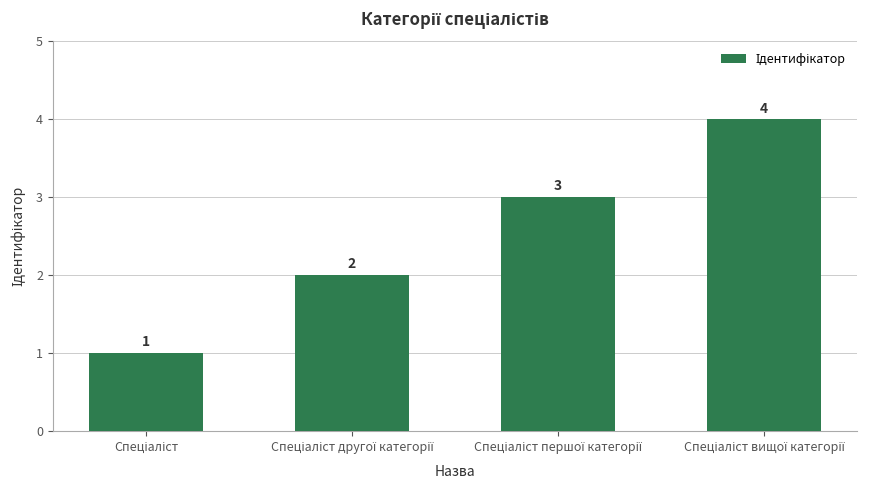

How many bars are there in total?

4